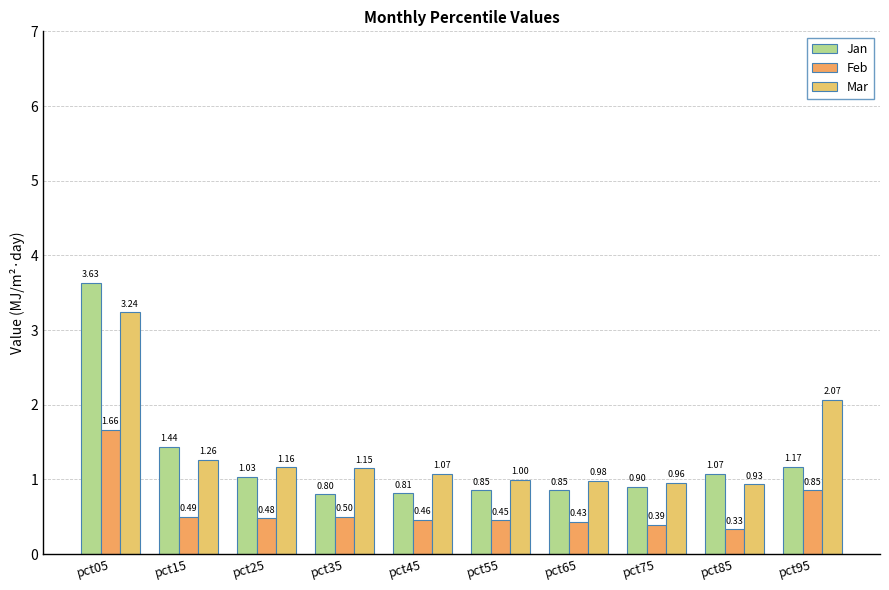

True or false: Feb has a value of 0.5 at pct55.

True